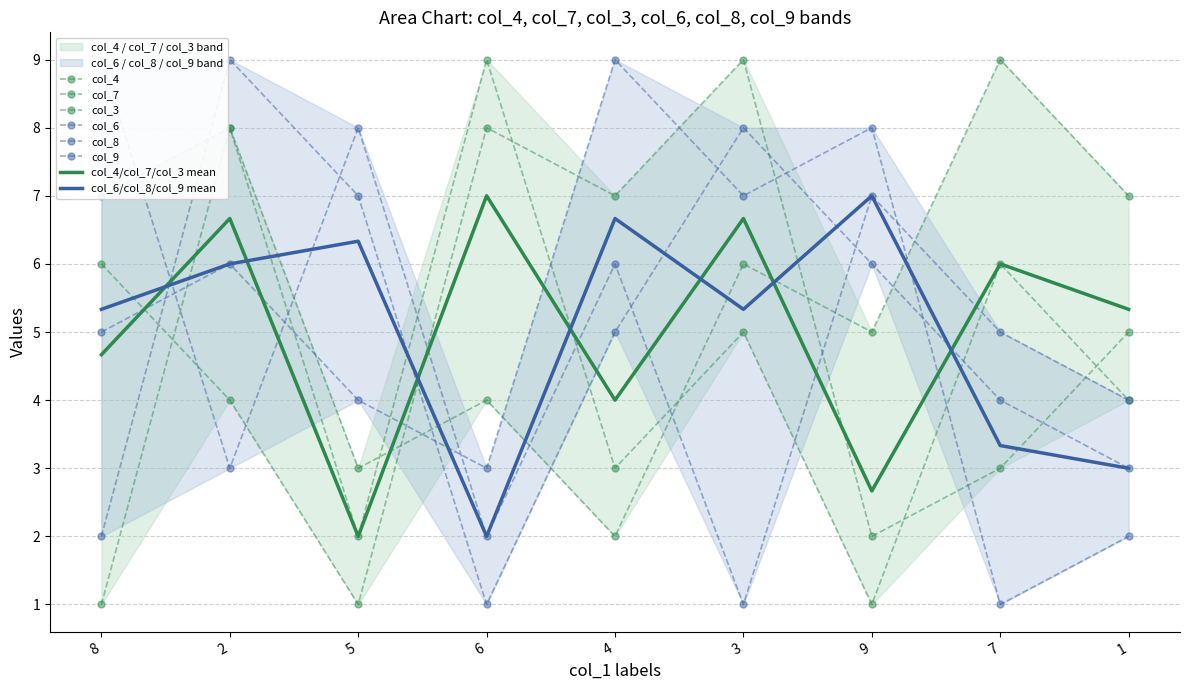

What is the total value across all series at 6?

27